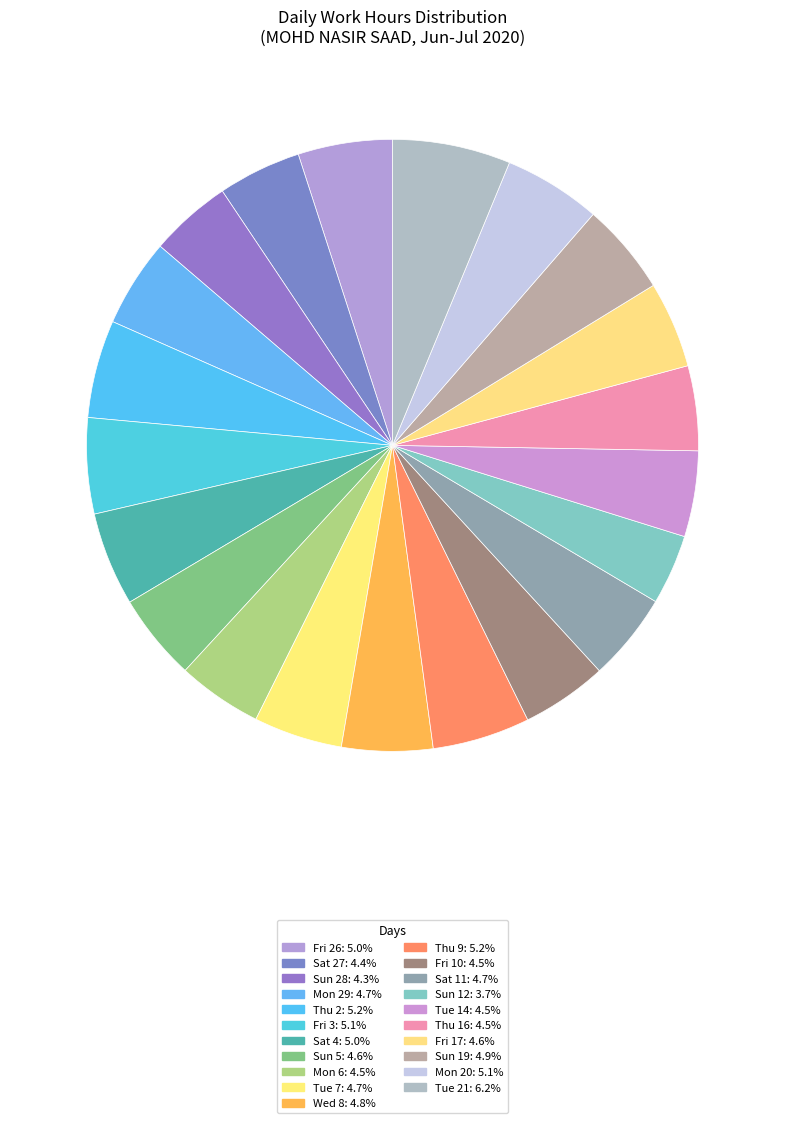

What percentage is the Sat 4 slice, to the nearest percent?

5%